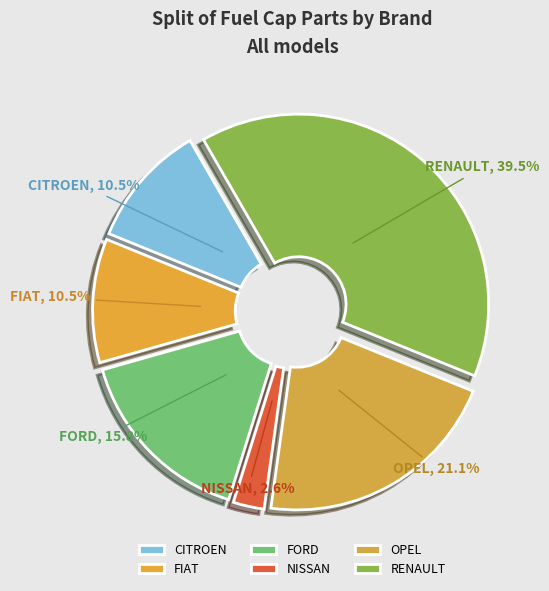

Is there any slice that represents more than half of the pie?

No